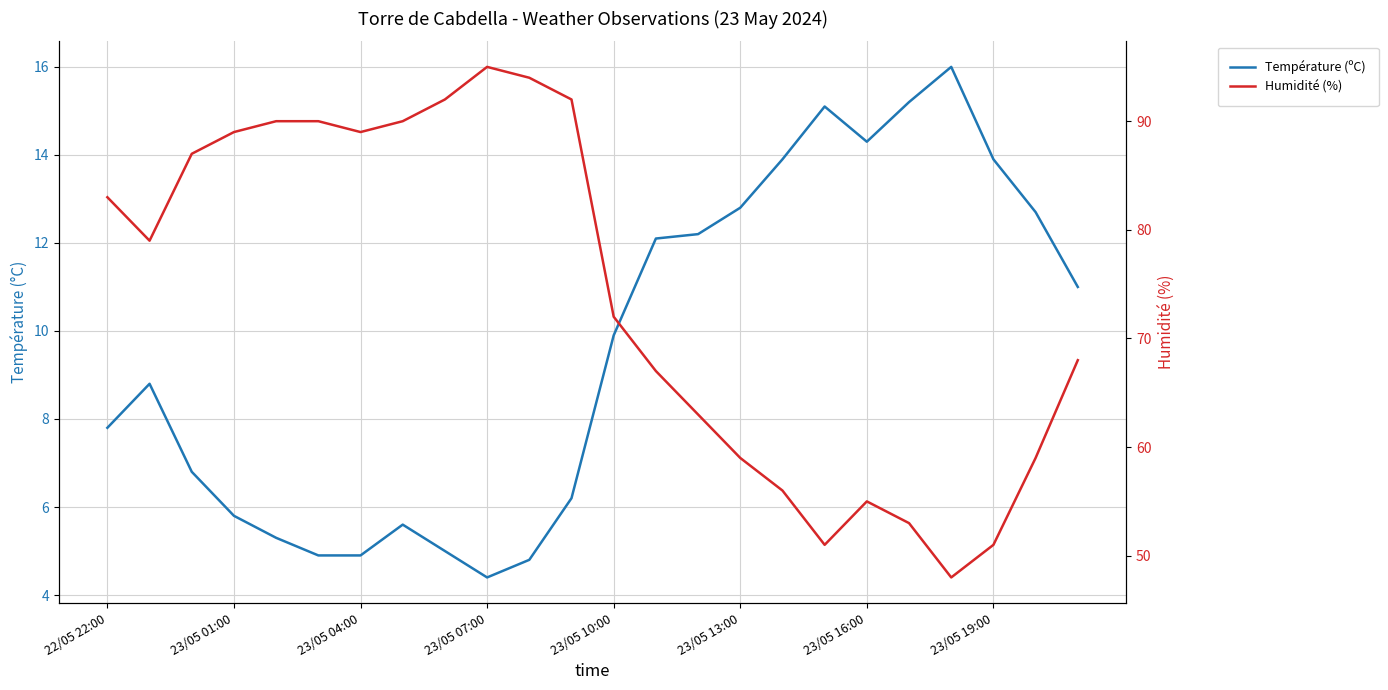

What is the approximate value of Humidité (%) at 23/05 19:00?

51.0